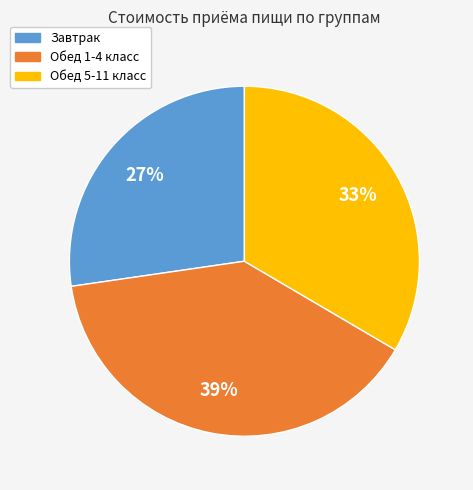

Rank the categories by value from lowest to highest.

Завтрак, Обед 5-11 класс, Обед 1-4 класс